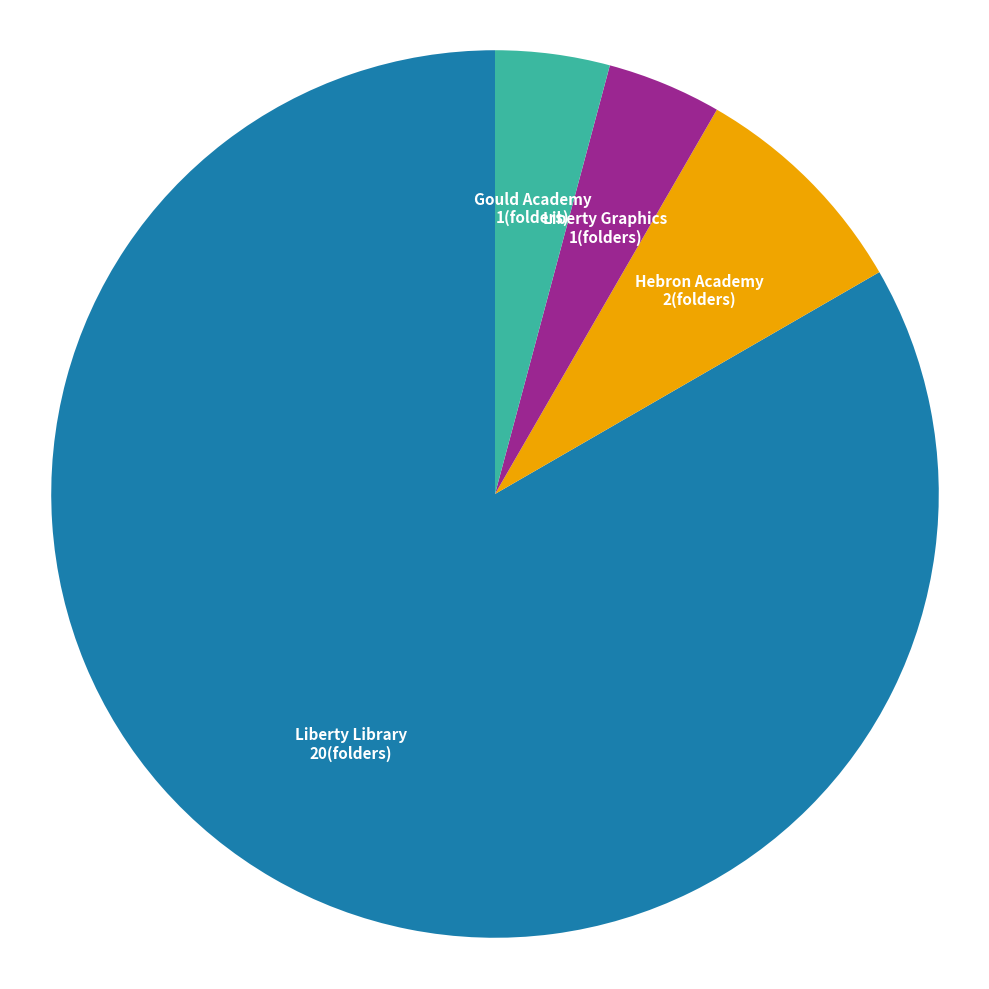

Is there a majority slice in this chart?

Yes